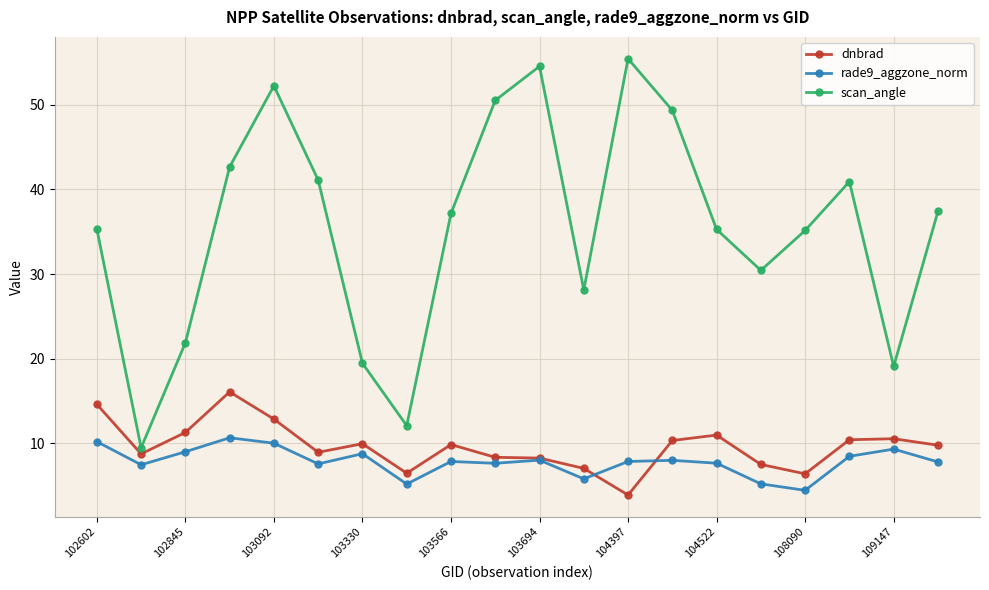

Which series has the largest total across all categories?

scan_angle